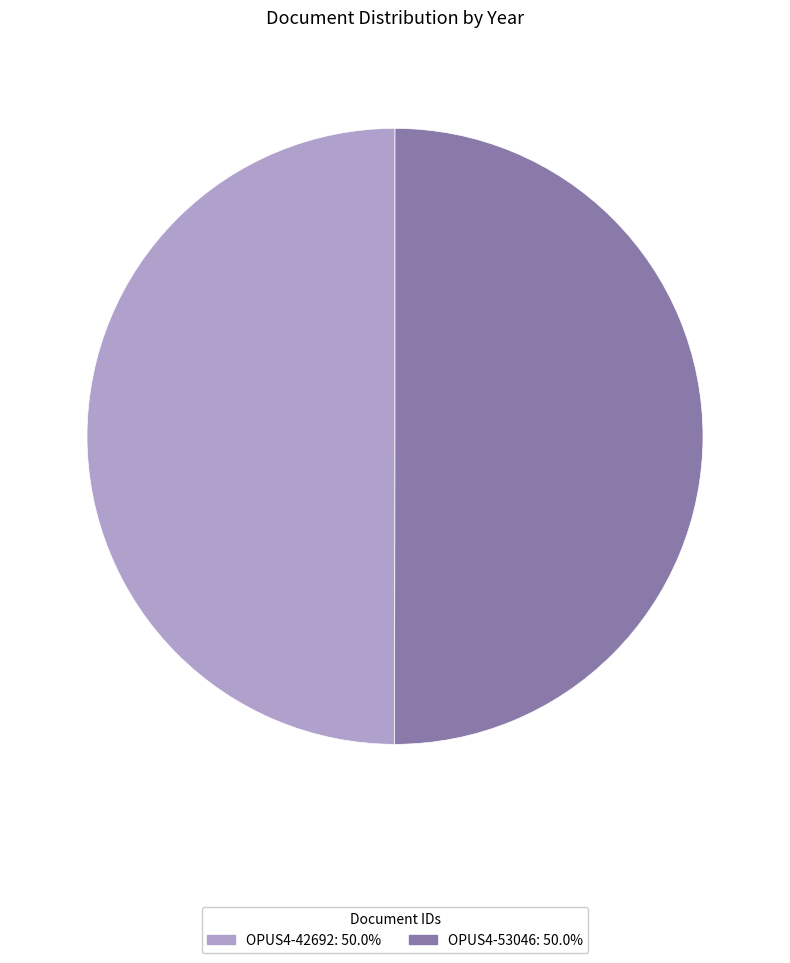

True or false: OPUS4-42692 accounts for 45% of the total.

False